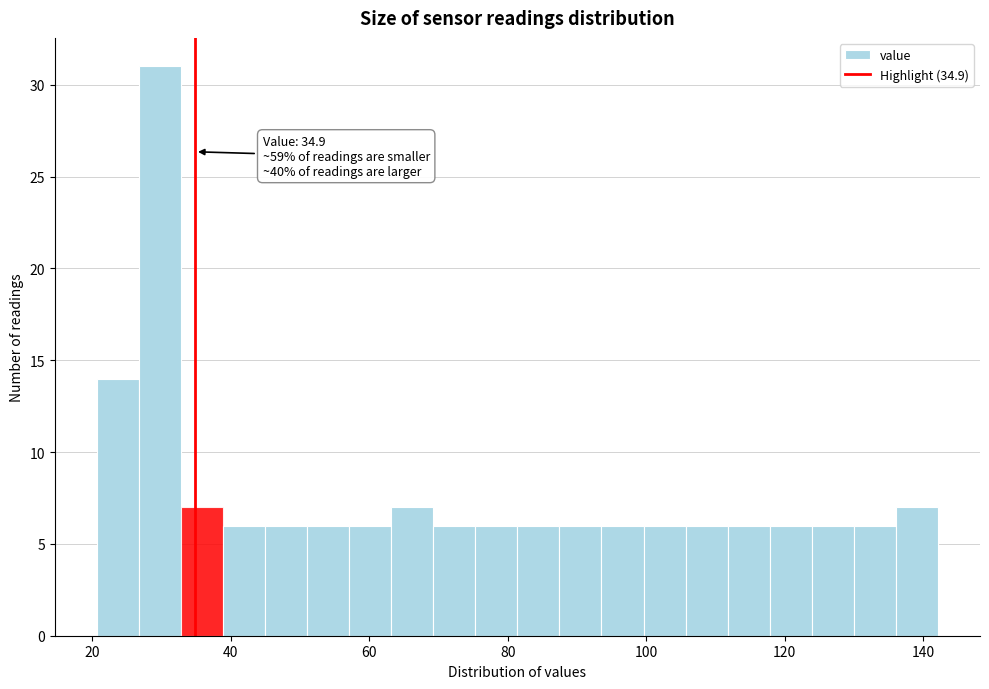

Read against the x-axis, roughly where is the centre of the tallest bar?

30